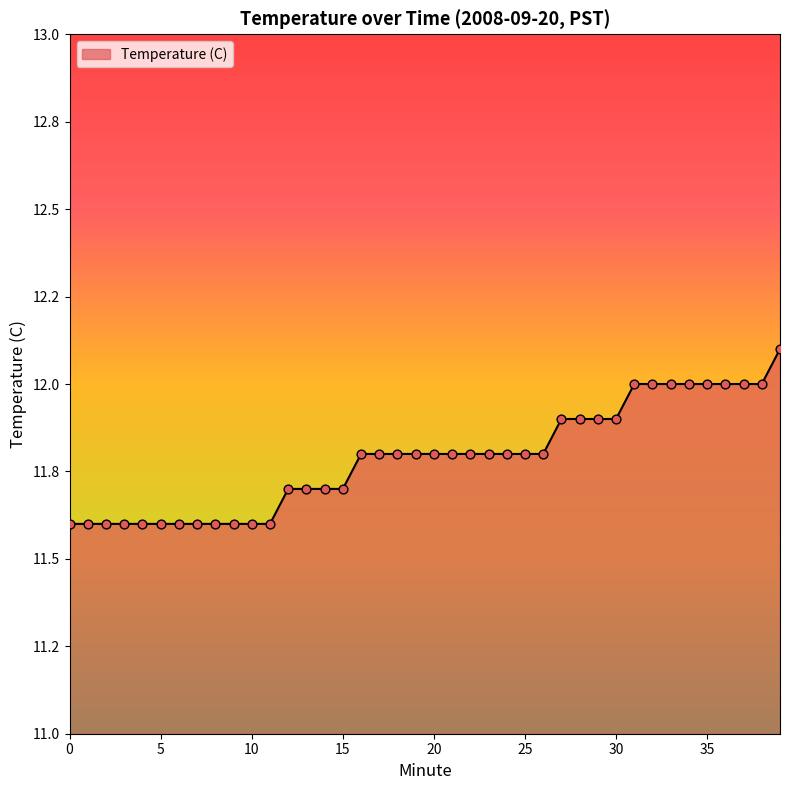

Does the chart have visible grid lines?

No